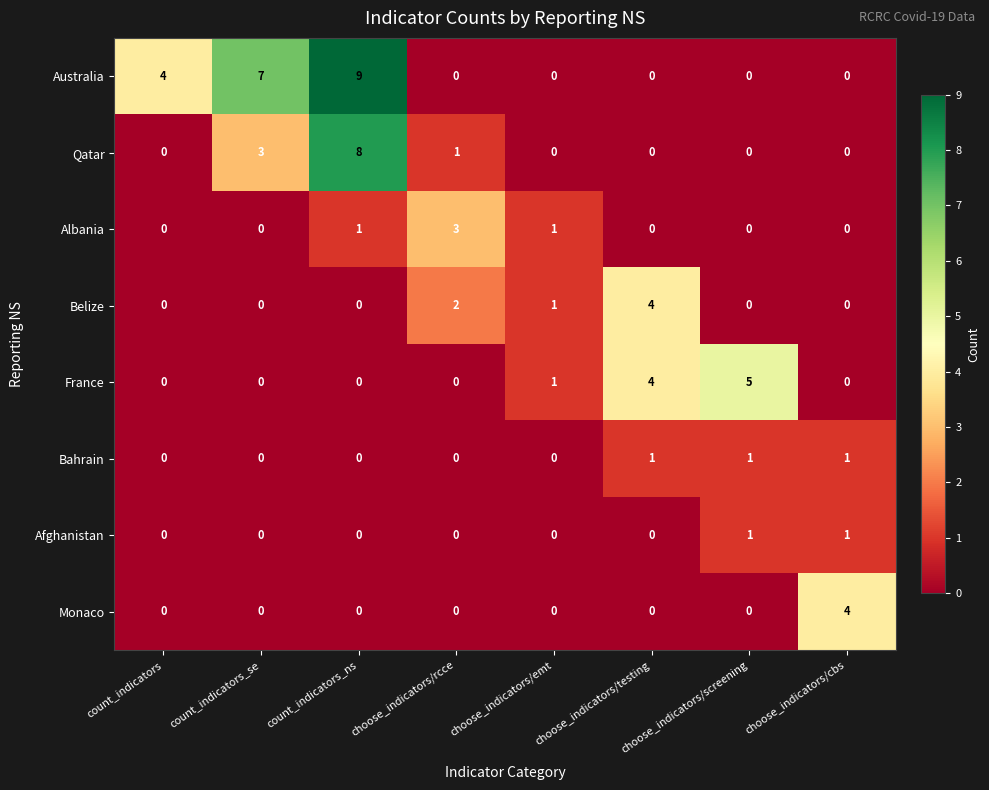

What is the maximum value shown in the chart?

9